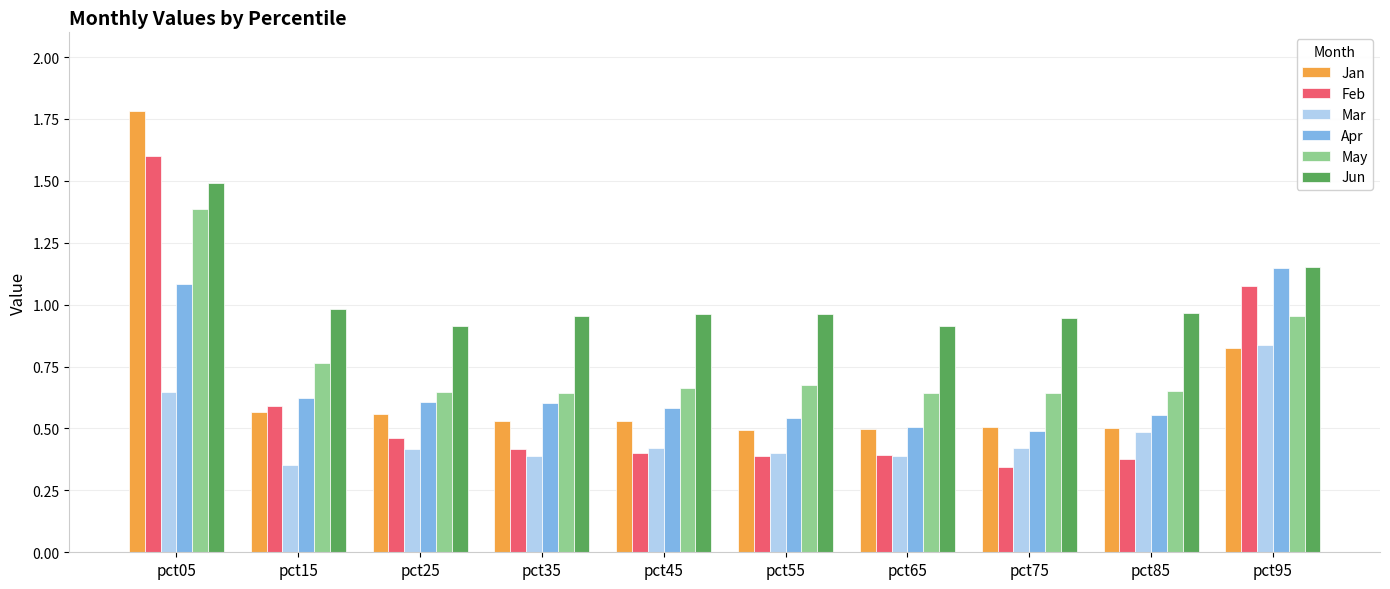

The Jun series shows 0.9 at pct75. True or false?

True